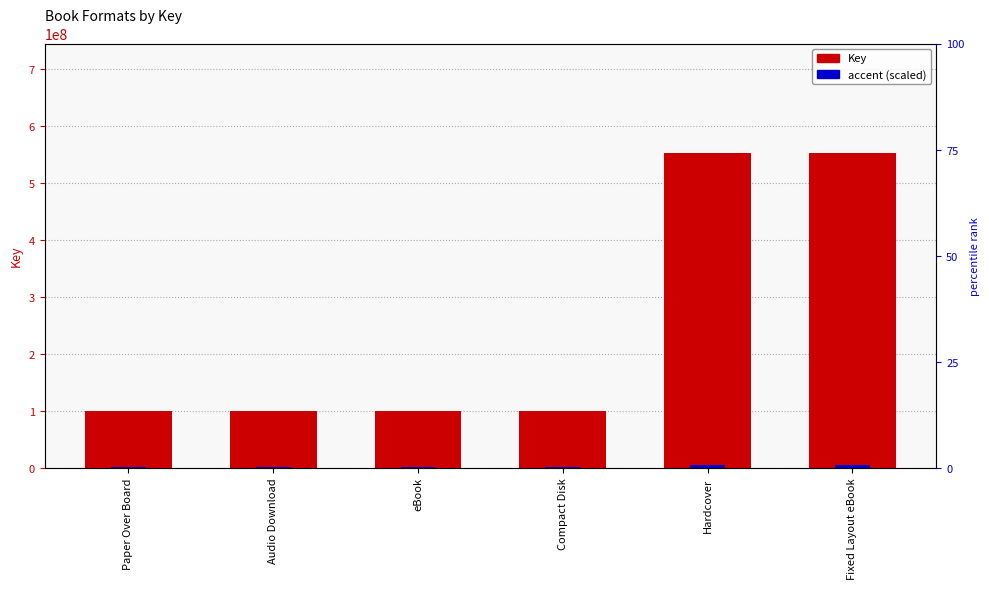

Rank the categories by Key value from lowest to highest.

Paper Over Board, Audio Download, eBook, Compact Disk, Hardcover, Fixed Layout eBook